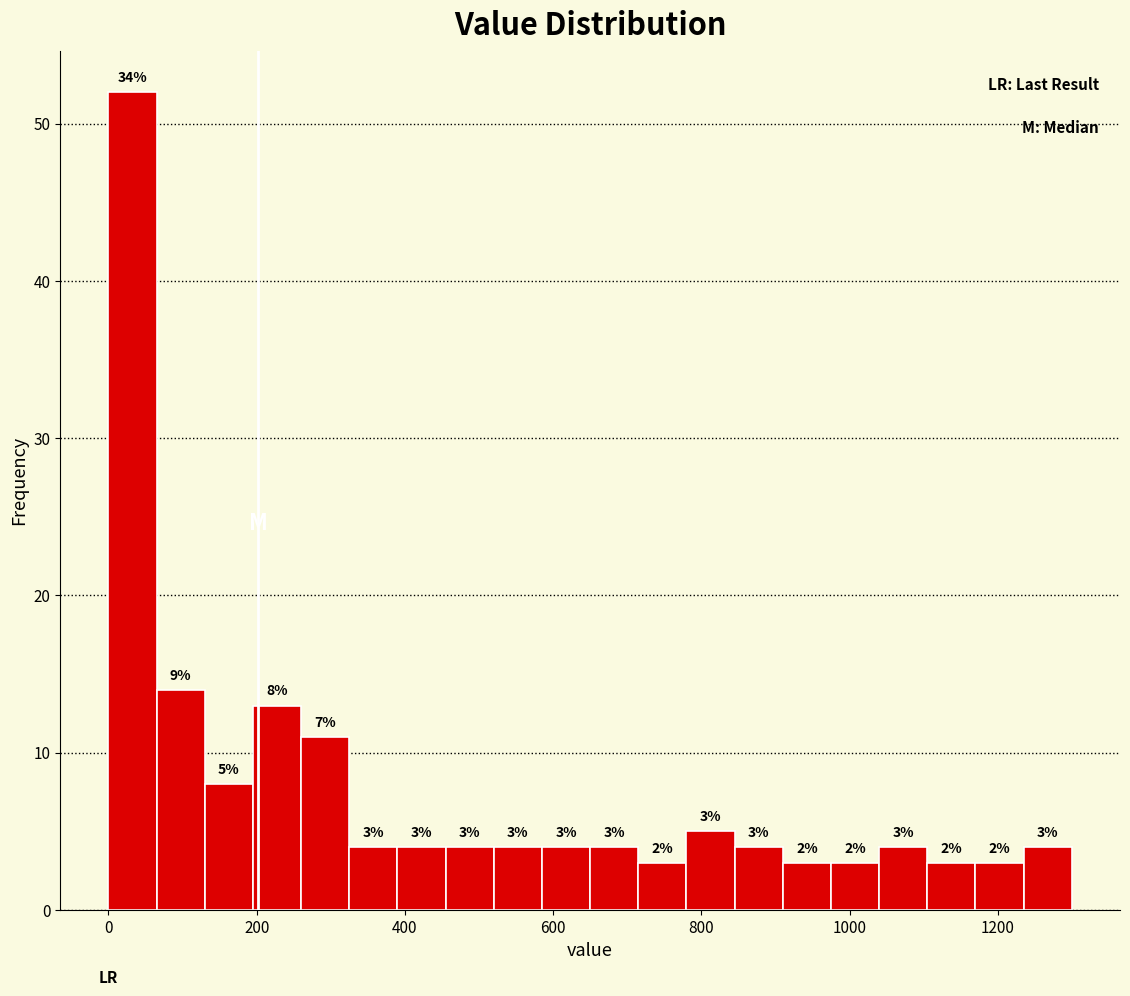

Read against the x-axis, roughly where is the centre of the tallest bar?

40